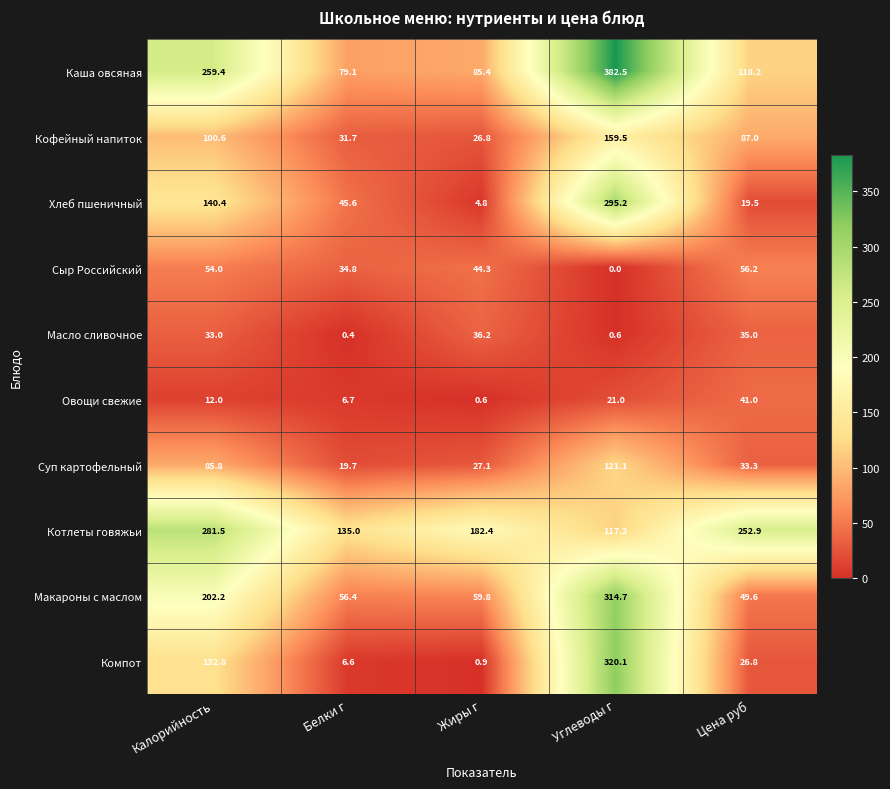

True or false: Хлеб пшеничный has a value of 60.8 at Белки г.

False